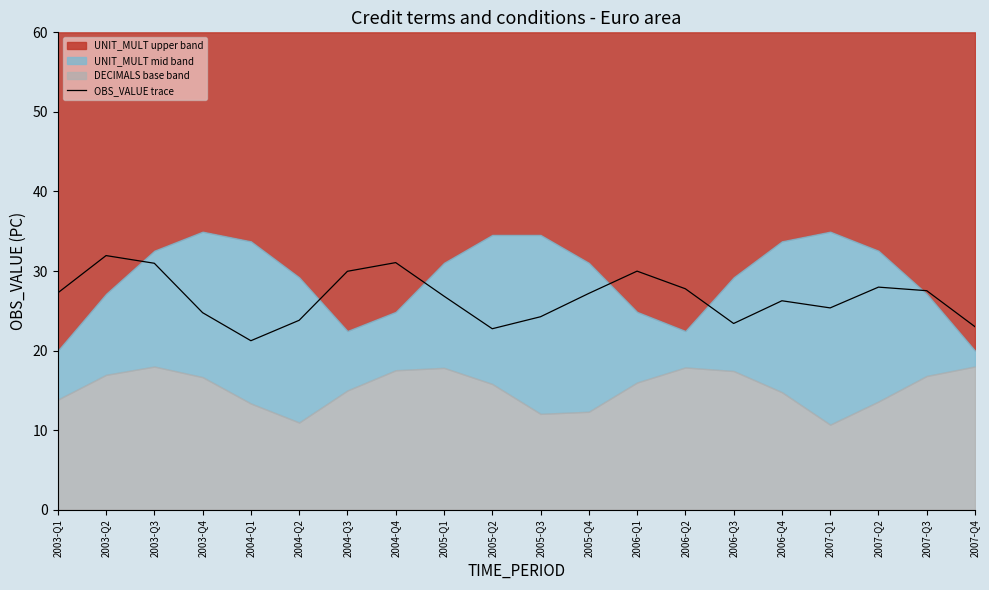

What is the label of the 15th point from the left?

2006-Q3